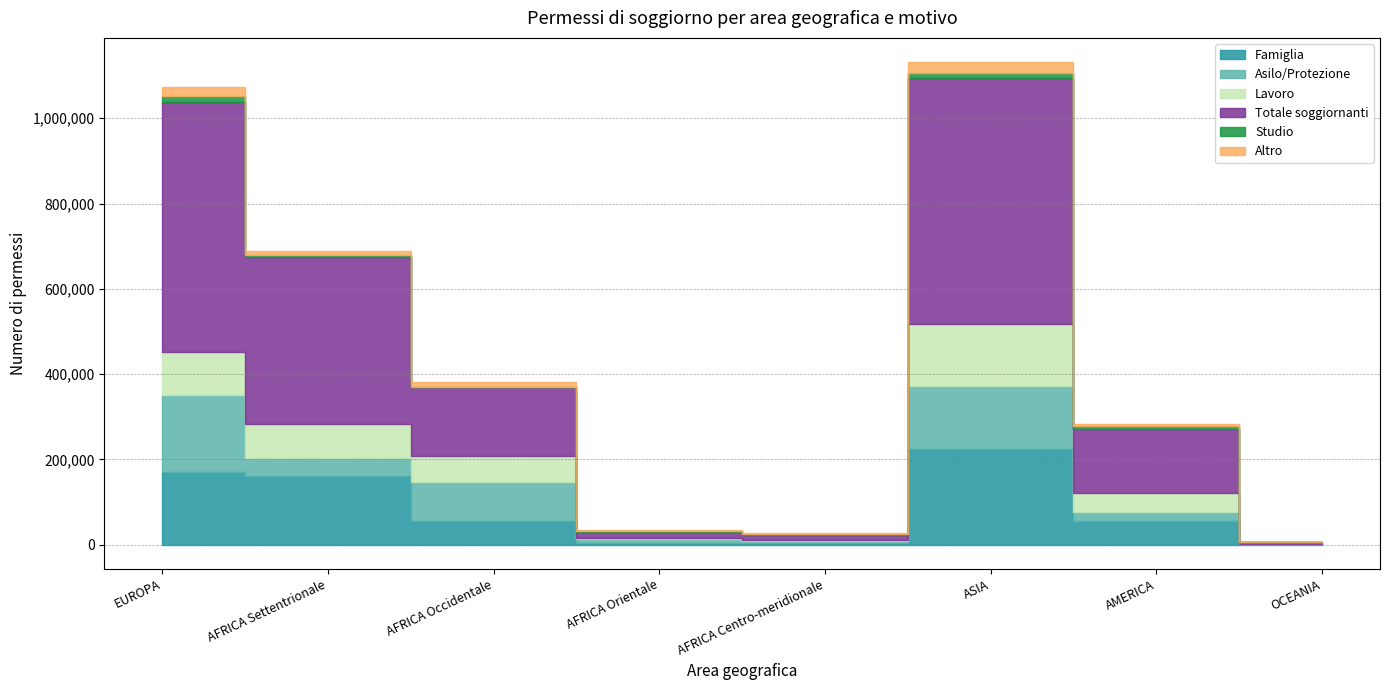

What is the difference between the maximum and minimum values in the Lavoro series?

144409